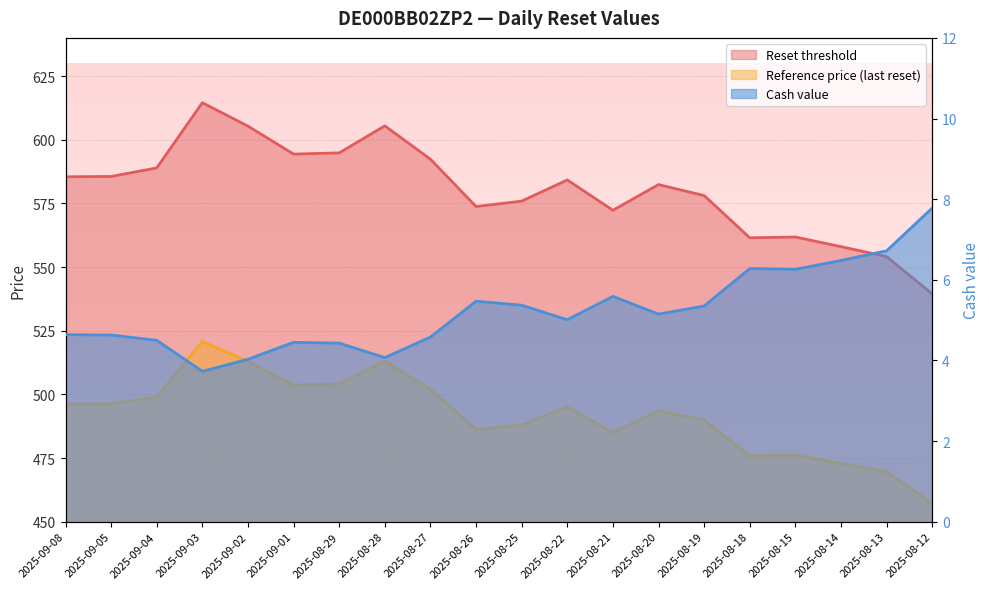

Which series has the widest spread of values?

Reset threshold